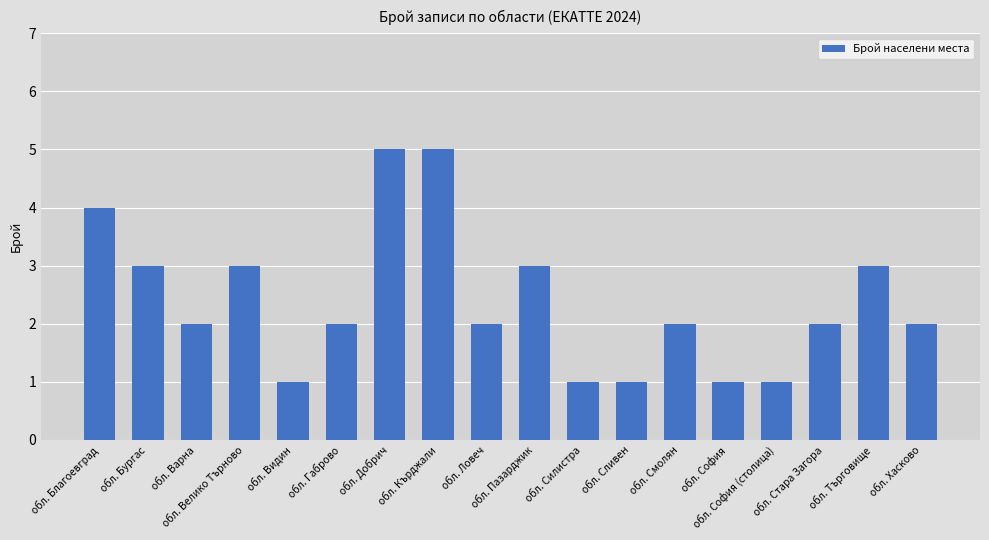

Reading left to right, extract all data points from this chart.

обл. Благоевград=4	обл. Бургас=3	обл. Варна=2	обл. Велико Търново=3	обл. Видин=1	обл. Габрово=2	обл. Добрич=5	обл. Кърджали=5	обл. Ловеч=2	обл. Пазарджик=3	обл. Силистра=1	обл. Сливен=1	обл. Смолян=2	обл. София=1	обл. София (столица)=1	обл. Стара Загора=2	обл. Търговище=3	обл. Хасково=2